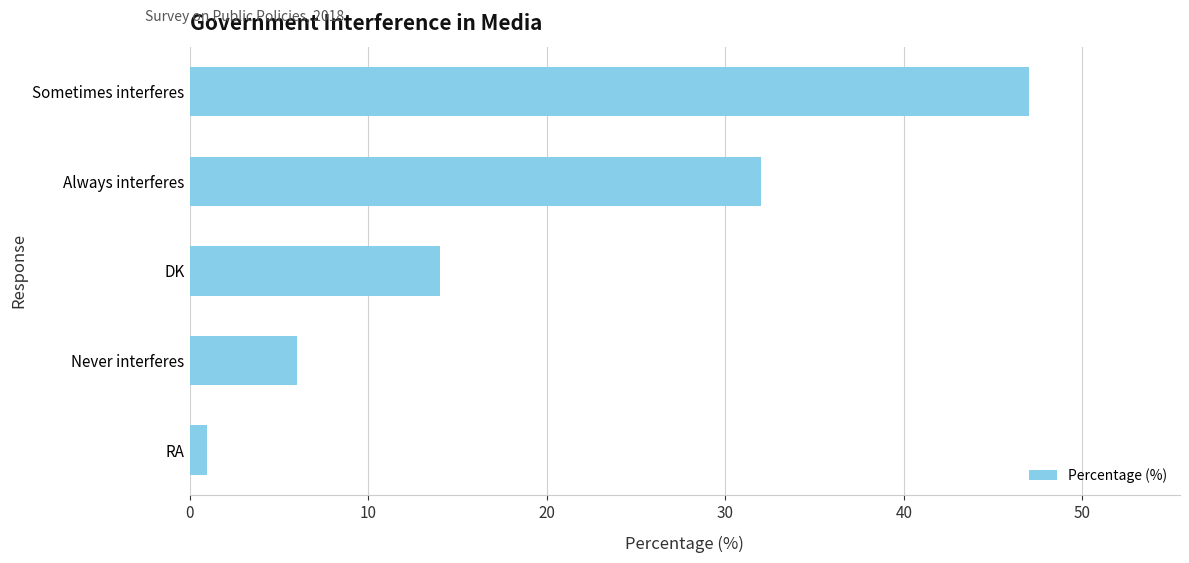

Are the bars grouped side by side (vs. stacked)?

No